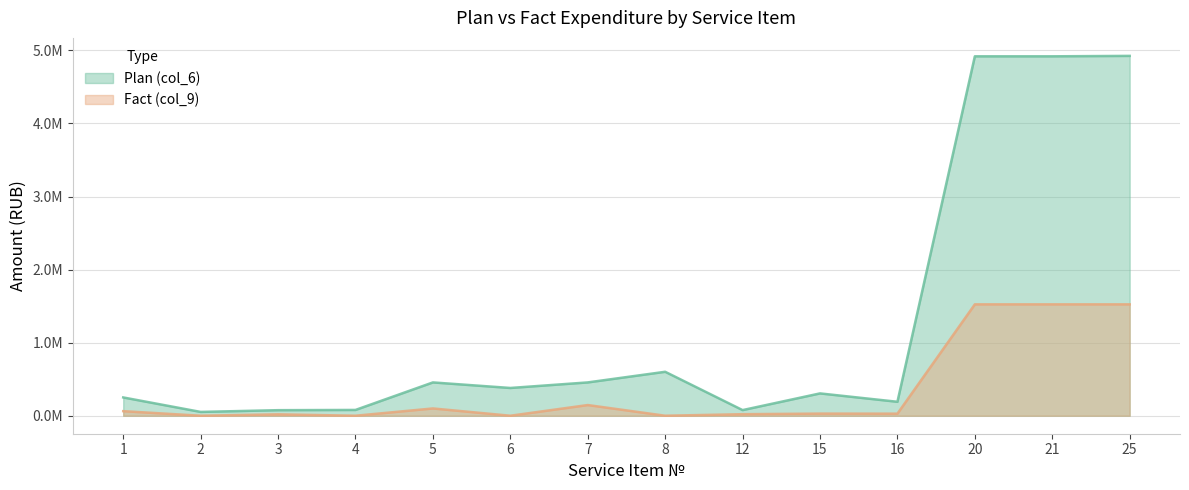

What is the value of the Plan (col_6) point at the 4th from the left?

79145.8